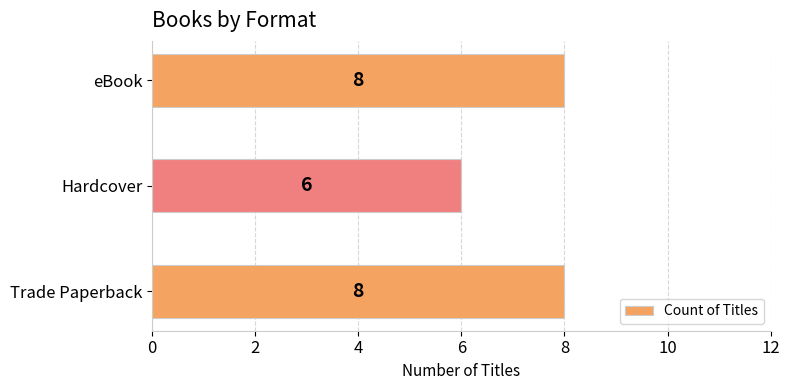

What is the ratio of the value at eBook to the value at Hardcover?

1.3